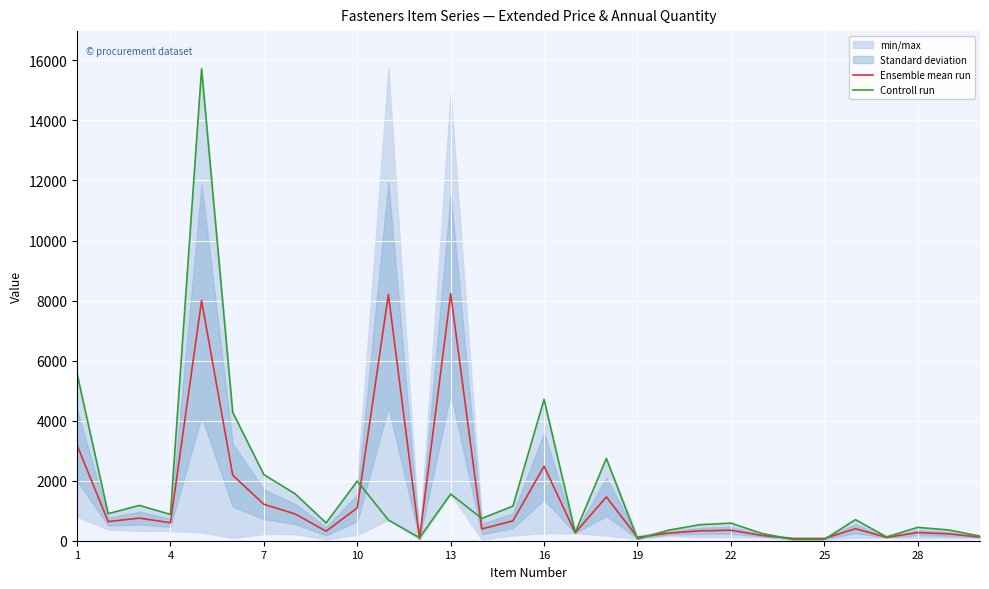

What is the value of the Ensemble mean run point at the 26th from the left?

316.3